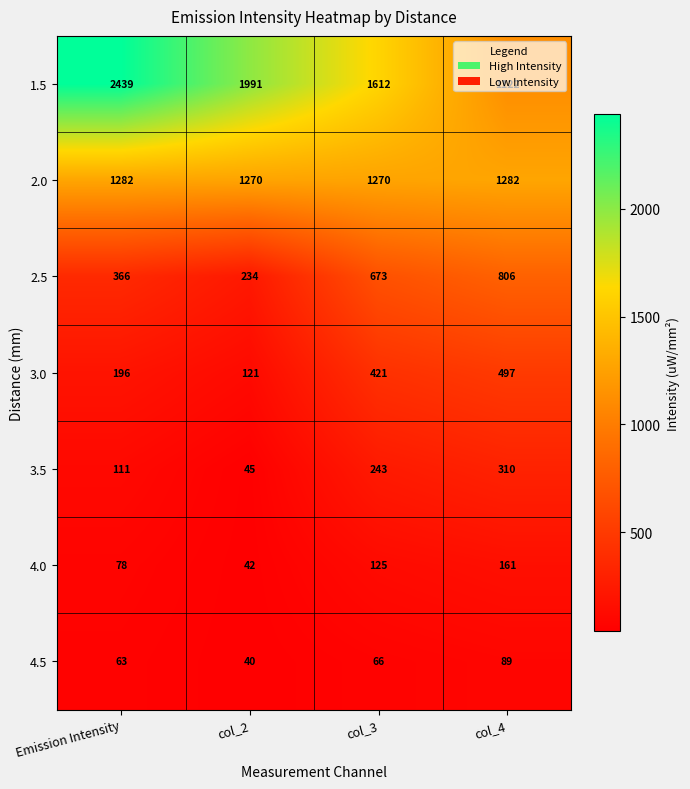

True or false: 2.0 has a value of 1270 at col_2.

True